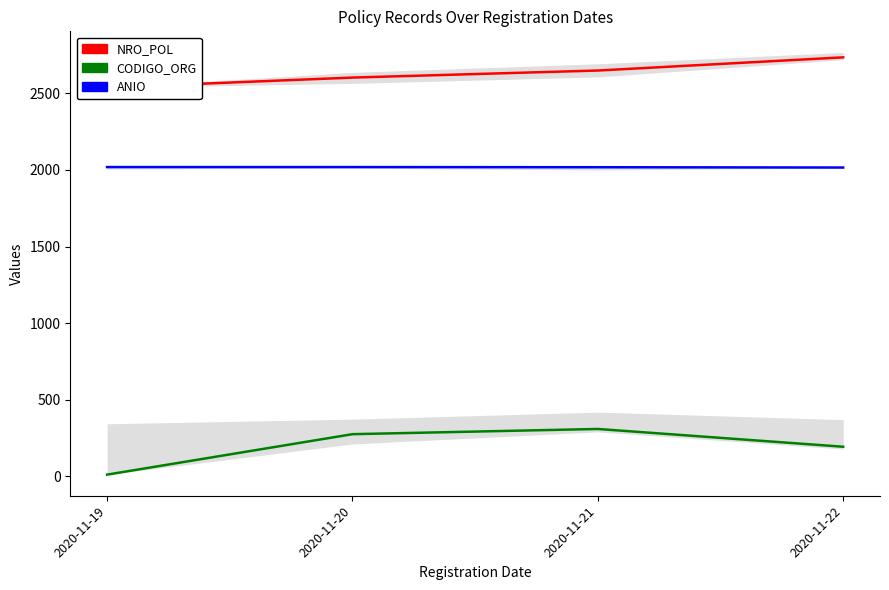

Is this an area chart (filled region under the line)?

No